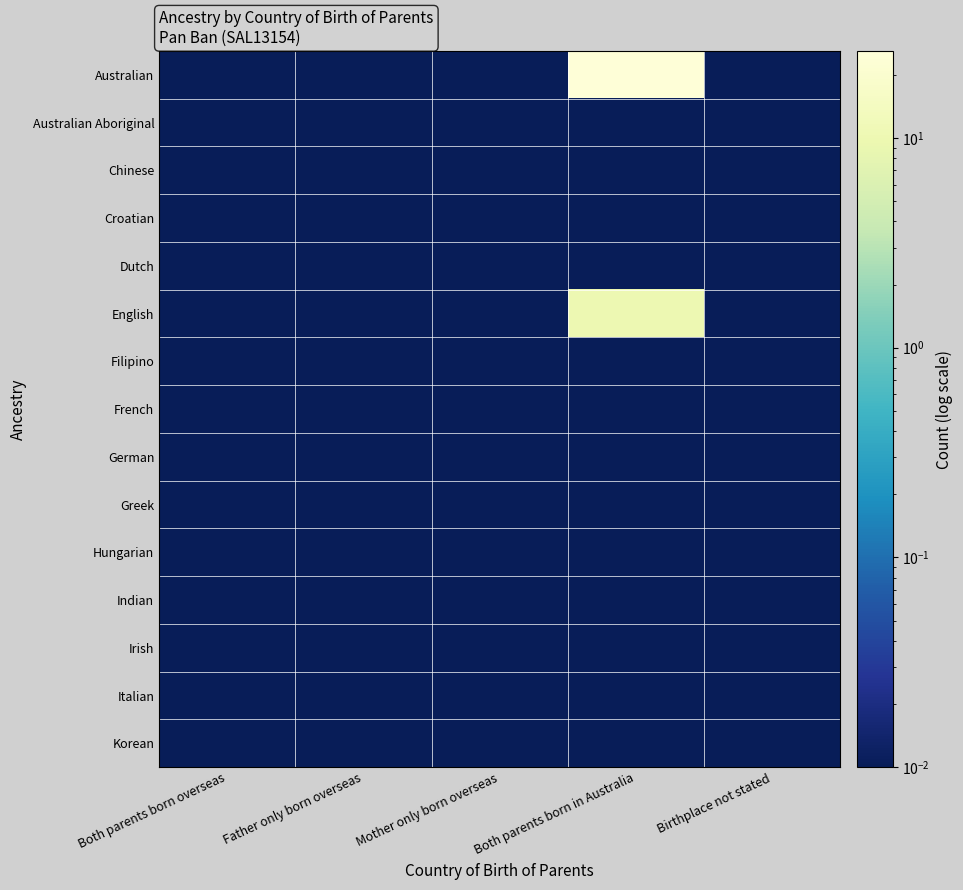

What is the total value across all series at Birthplace not stated?

0.1